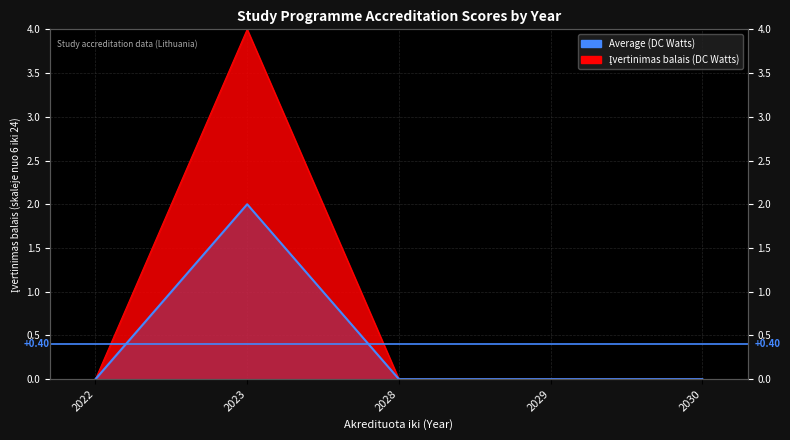

True or false: the data shows 0 at 2022.

True